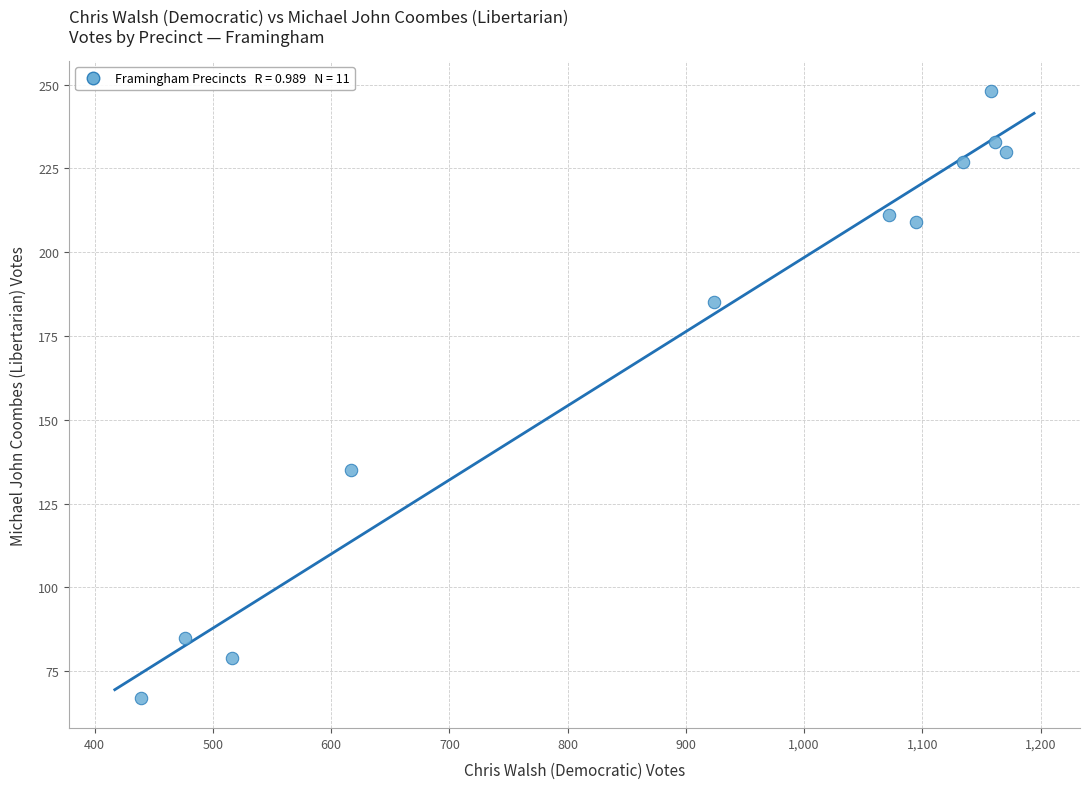

What is the range of X values (max minus min)?

732